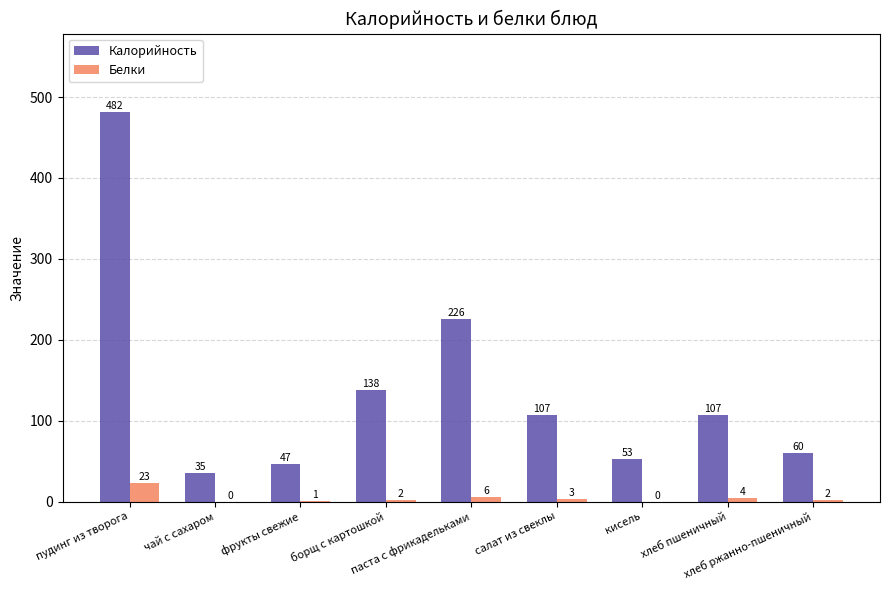

What is the highest value of the Белки series?

23